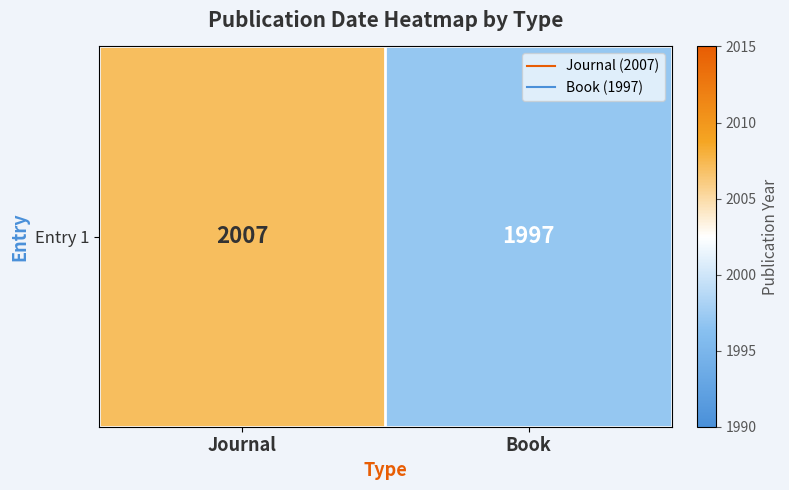

Where is the data nearest to the value 2002?

Journal